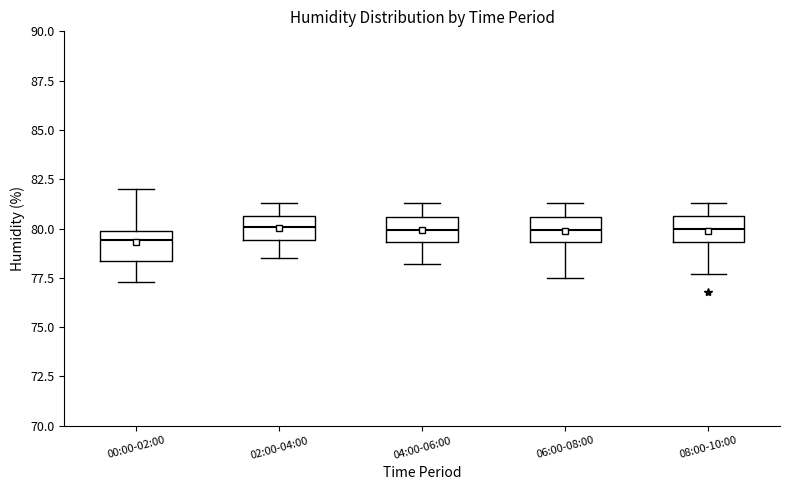

Where is the lower edge of the box for 08:00-10:00 on the y-axis? The values are not printed on the chart, so give them approximately, as read against the axis.

79.5